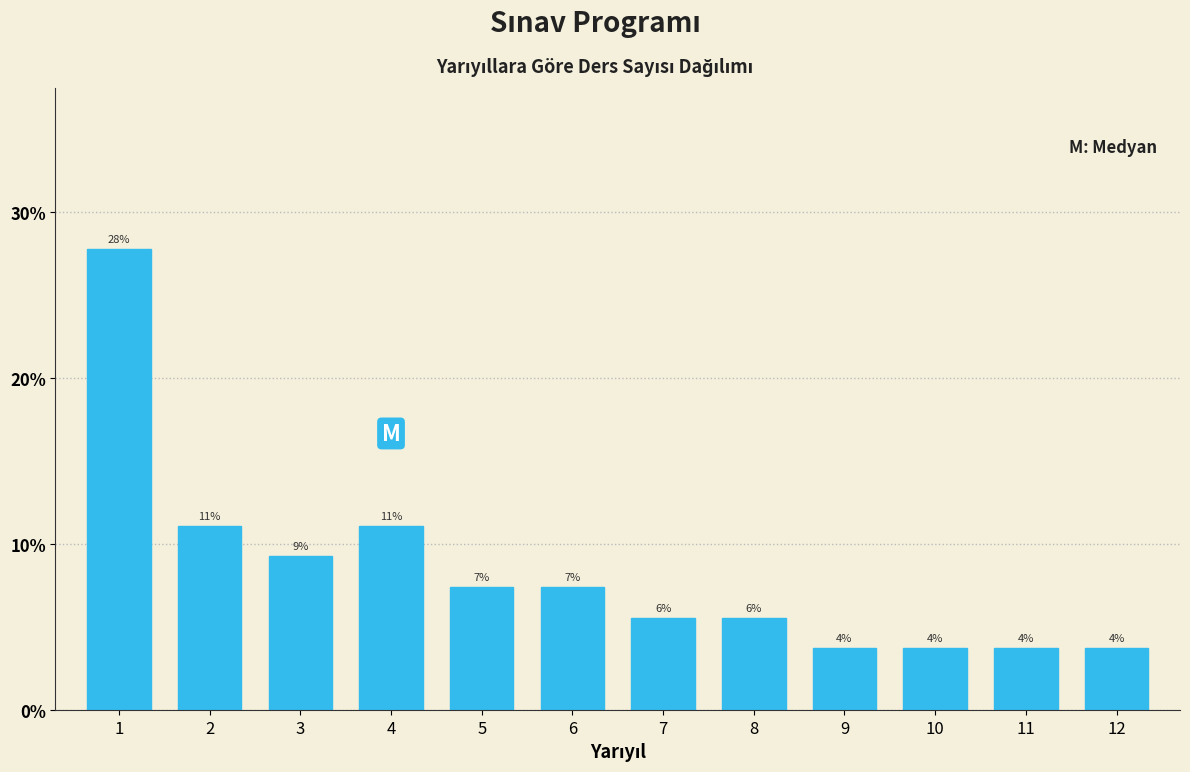

Are the bars horizontal?

No